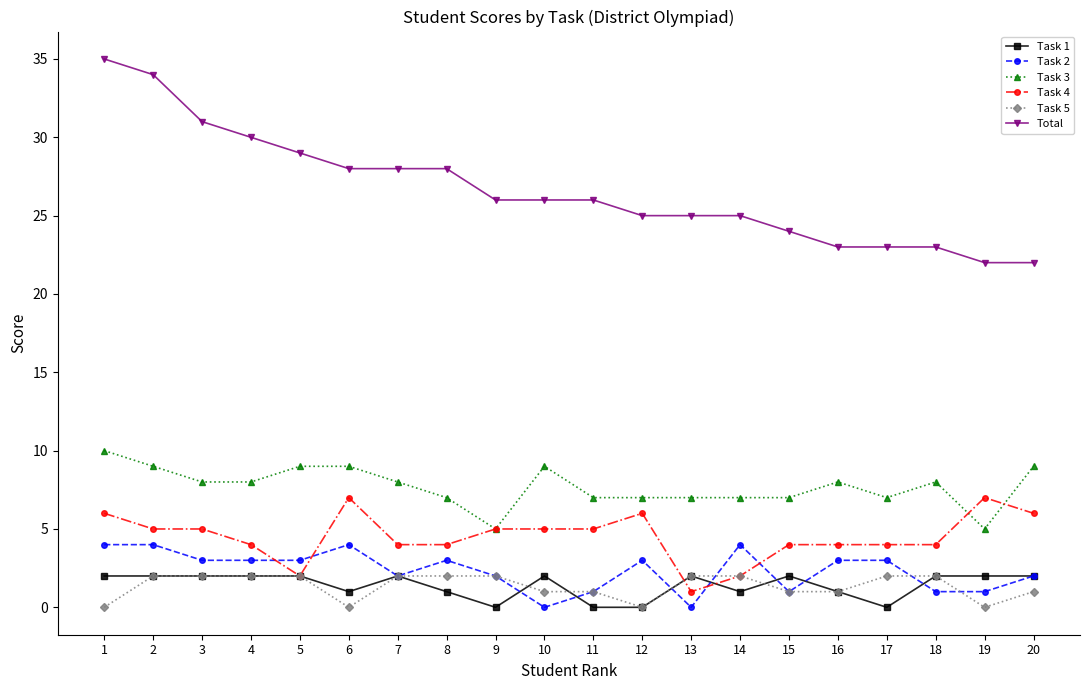

Reading left to right, extract all data points from this chart.

Task 1: 1=2	2=2	3=2	4=2	5=2	6=1	7=2	8=1	9=0	10=2	11=0	12=0	13=2	14=1	15=2	16=1	17=0	18=2	19=2	20=2
Task 2: 1=4	2=4	3=3	4=3	5=3	6=4	7=2	8=3	9=2	10=0	11=1	12=3	13=0	14=4	15=1	16=3	17=3	18=1	19=1	20=2
Task 3: 1=10	2=9	3=8	4=8	5=9	6=9	7=8	8=7	9=5	10=9	11=7	12=7	13=7	14=7	15=7	16=8	17=7	18=8	19=5	20=9
Task 4: 1=6	2=5	3=5	4=4	5=2	6=7	7=4	8=4	9=5	10=5	11=5	12=6	13=1	14=2	15=4	16=4	17=4	18=4	19=7	20=6
Task 5: 1=0	2=2	3=2	4=2	5=2	6=0	7=2	8=2	9=2	10=1	11=1	12=0	13=2	14=2	15=1	16=1	17=2	18=2	19=0	20=1
Total: 1=35	2=34	3=31	4=30	5=29	6=28	7=28	8=28	9=26	10=26	11=26	12=25	13=25	14=25	15=24	16=23	17=23	18=23	19=22	20=22